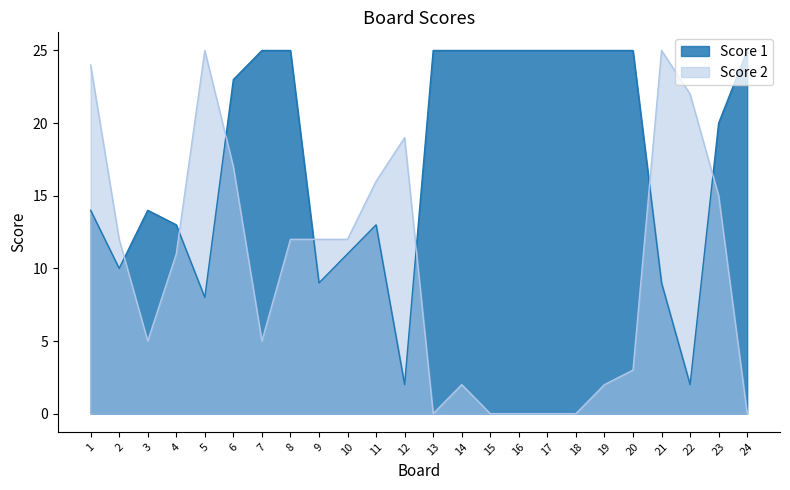

Which series ends up on top after the final intersection of Score 1 and Score 2?

Score 1